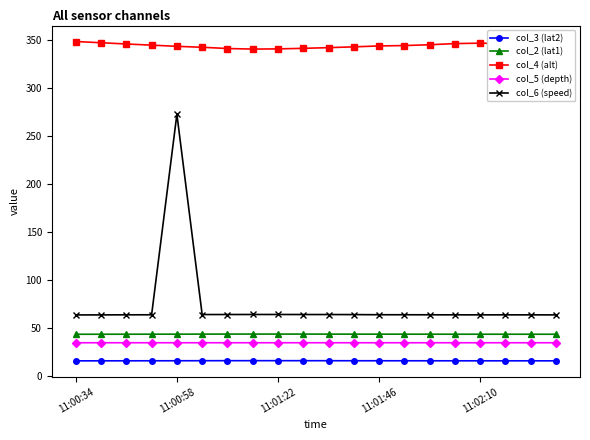

True or false: col_2 (lat1) and col_5 (depth) intersect in this chart.

False